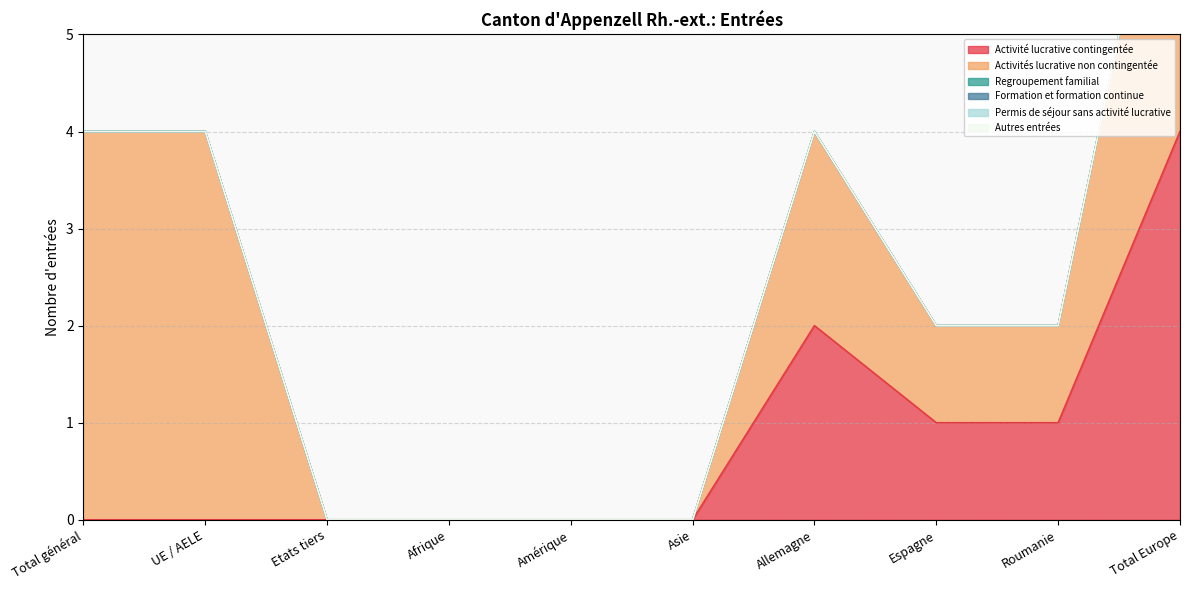

True or false: Formation et formation continue has more than 2 points higher than both neighbors.

False